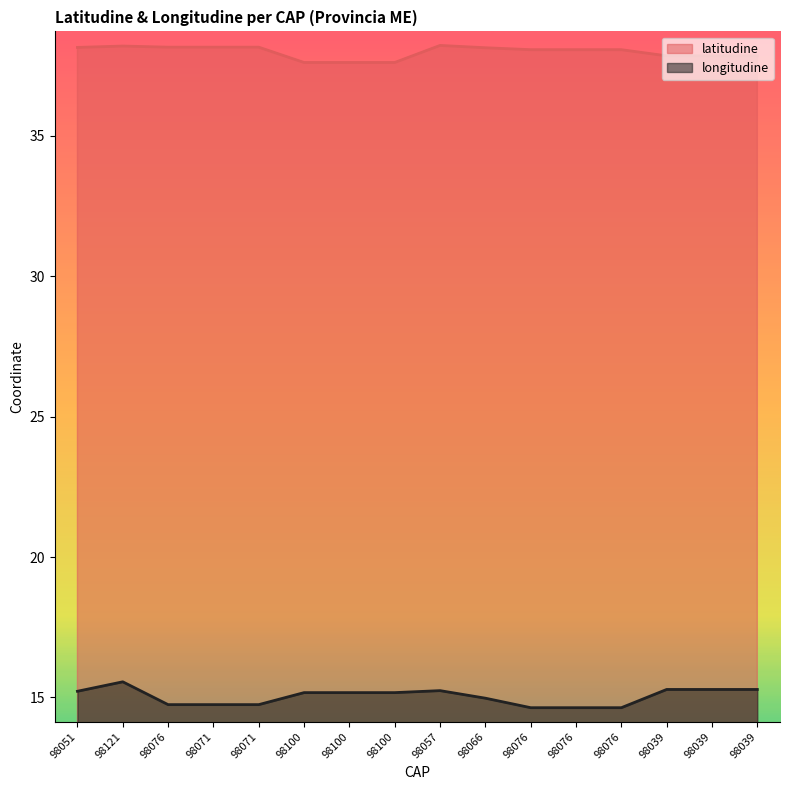

List the series in order of their overall mean, highest first.

latitudine, longitudine